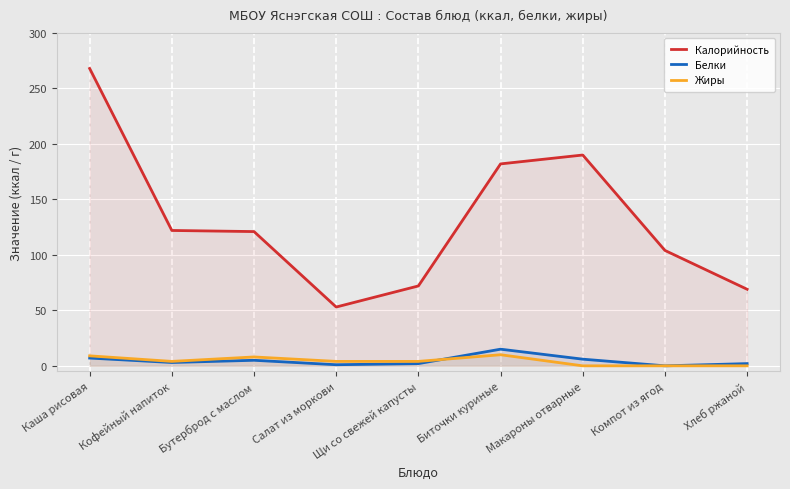

Where does the Жиры series first go above 4?

Каша рисовая